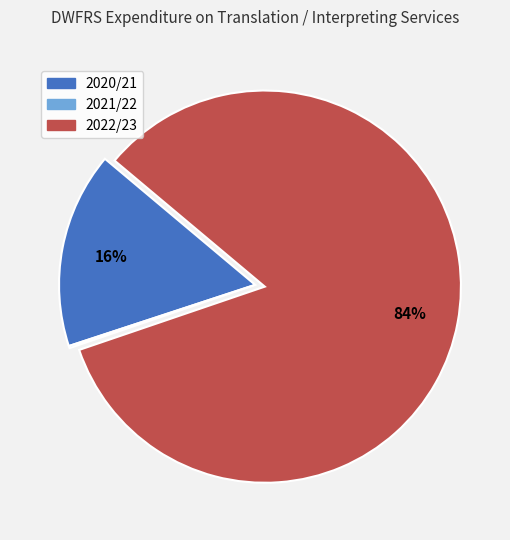

Combined, do 2020/21 and 2022/23 account for over 50%?

Yes